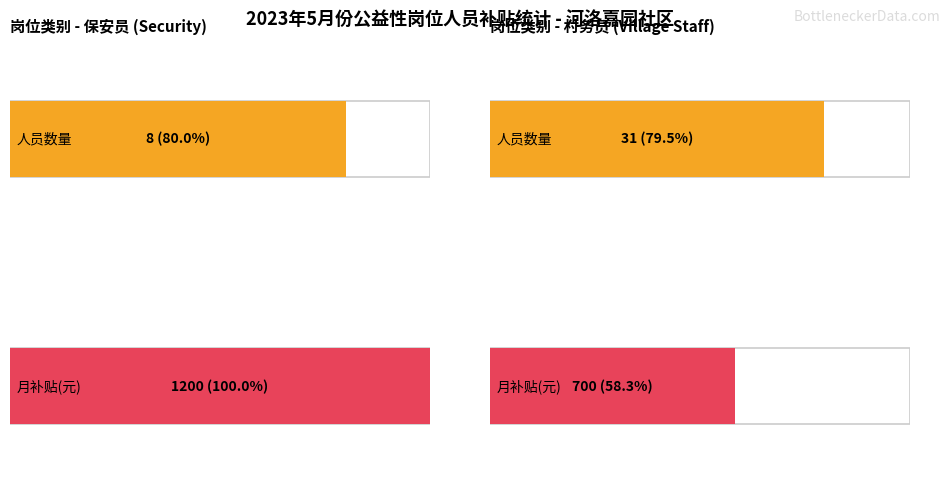

What is the total value across all series at 村务员?

731